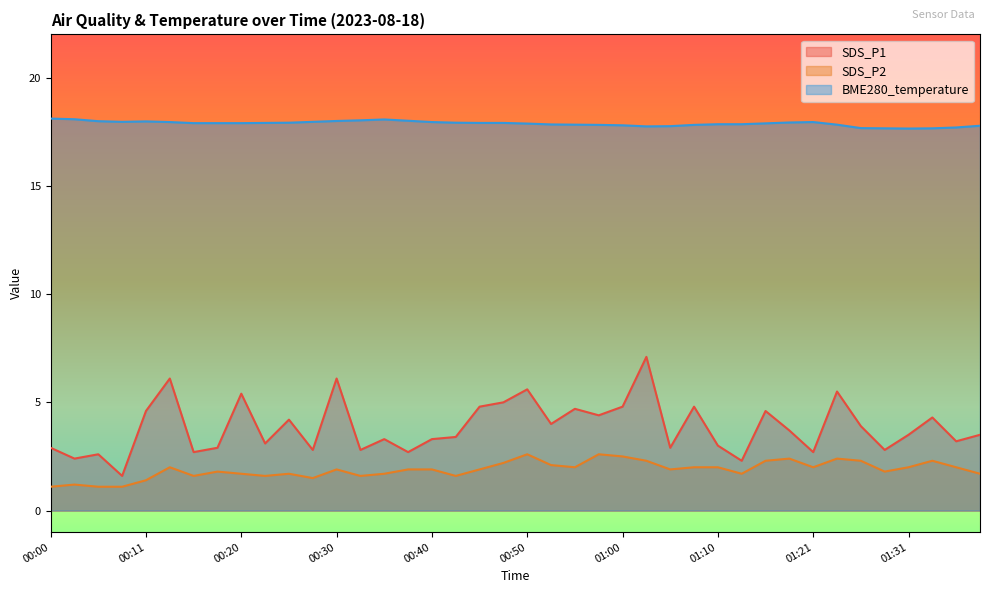

Where is SDS_P2 nearest to the value 1?

00:00